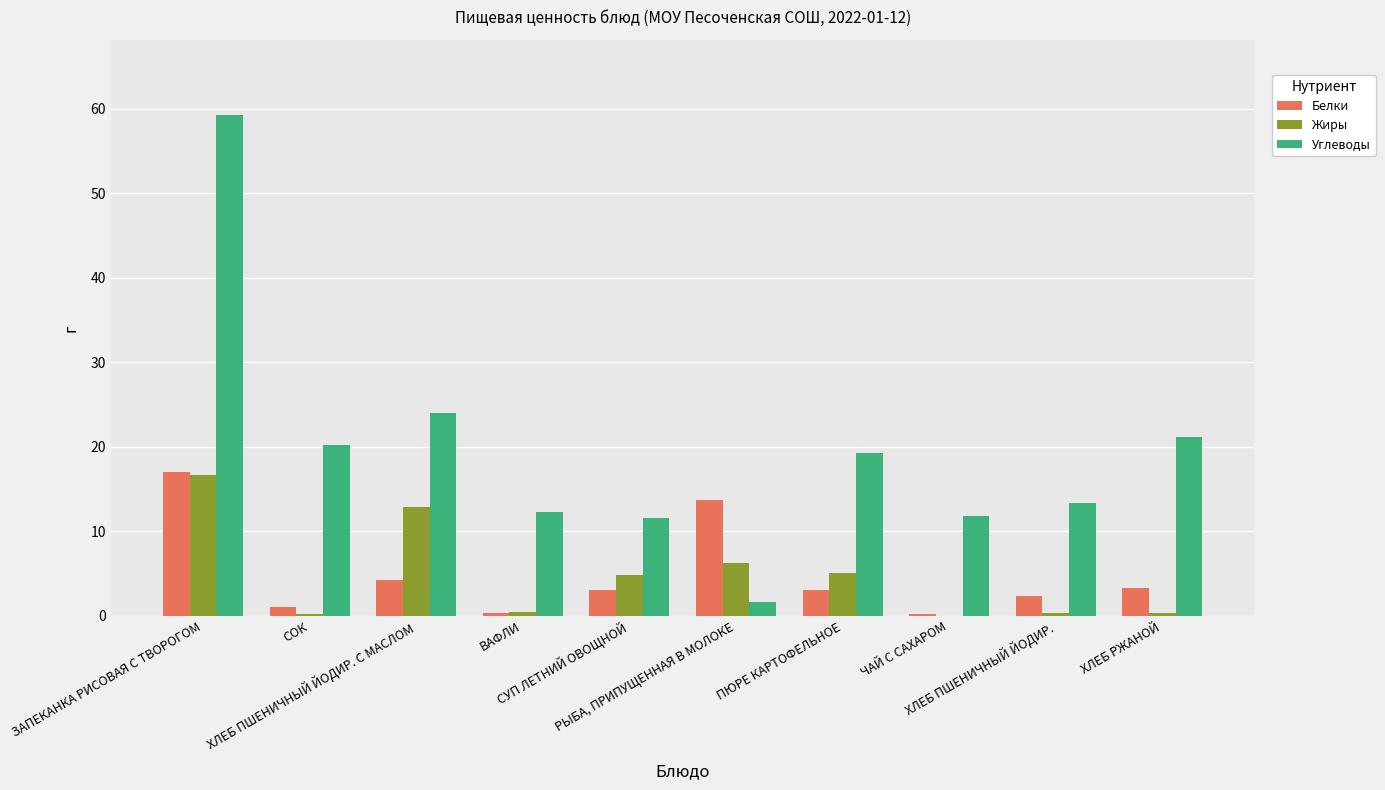

What is the highest value of the Белки series?

17.0